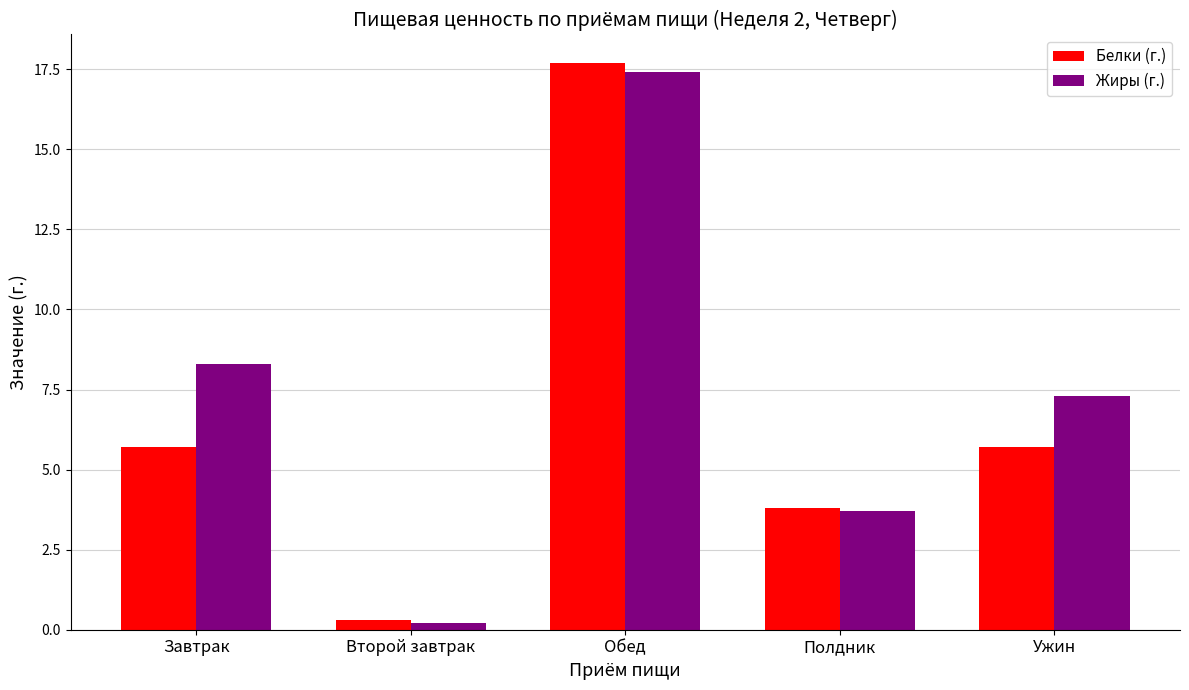

What is the approximate value of Жиры (г.) at Второй завтрак?

0.2